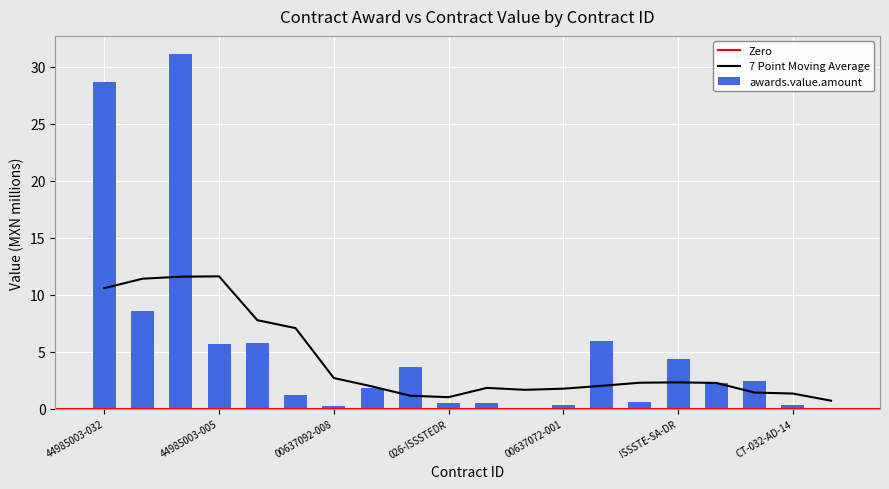

How many bars are there in total?

20